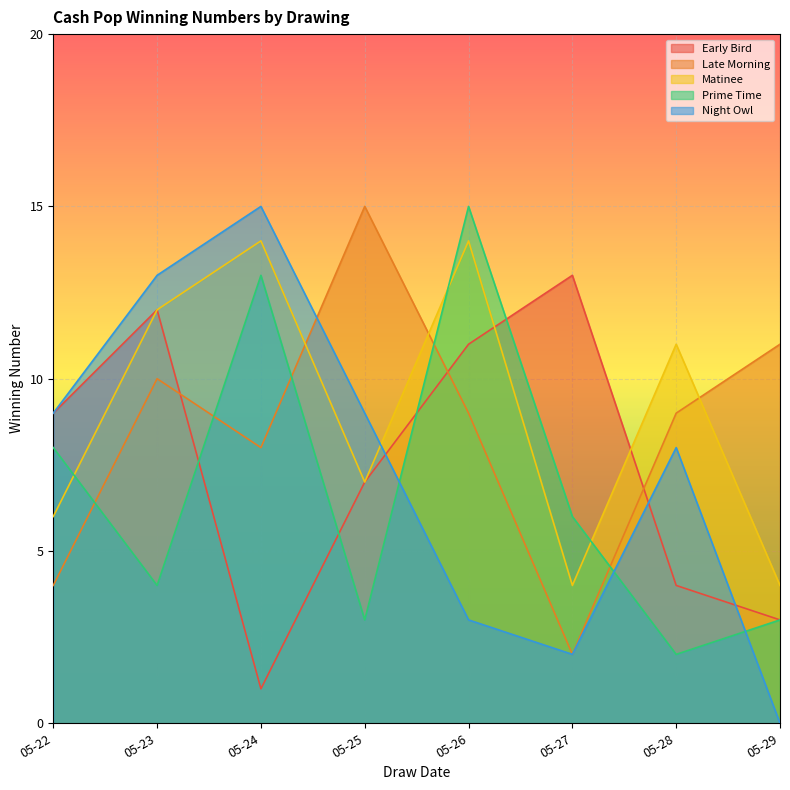

The value of Prime Time at 05-29 is 3. True or false?

True